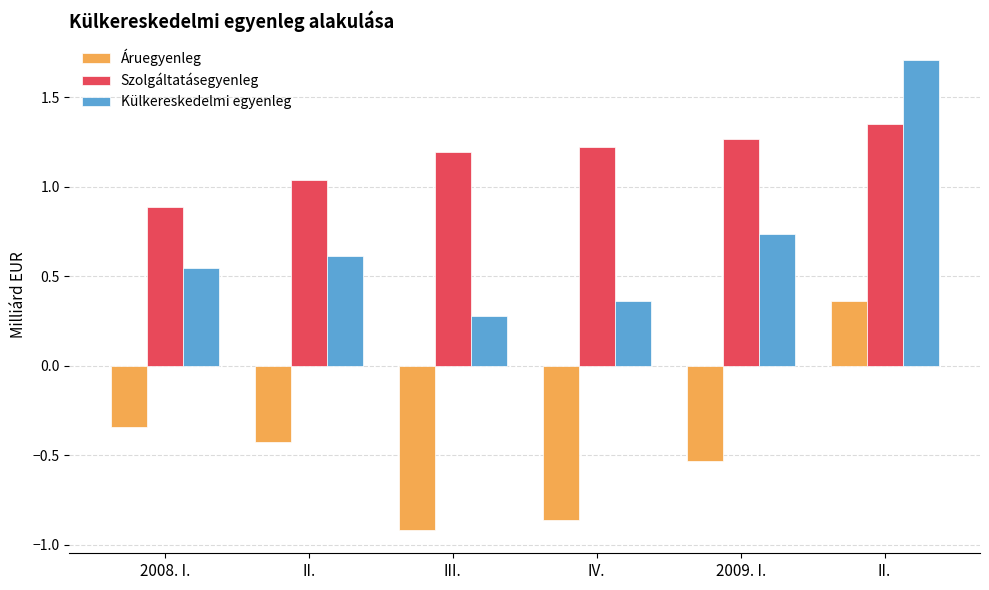

What are all the series names shown in the legend?

Áruegyenleg, Szolgáltatásegyenleg, Külkereskedelmi egyenleg